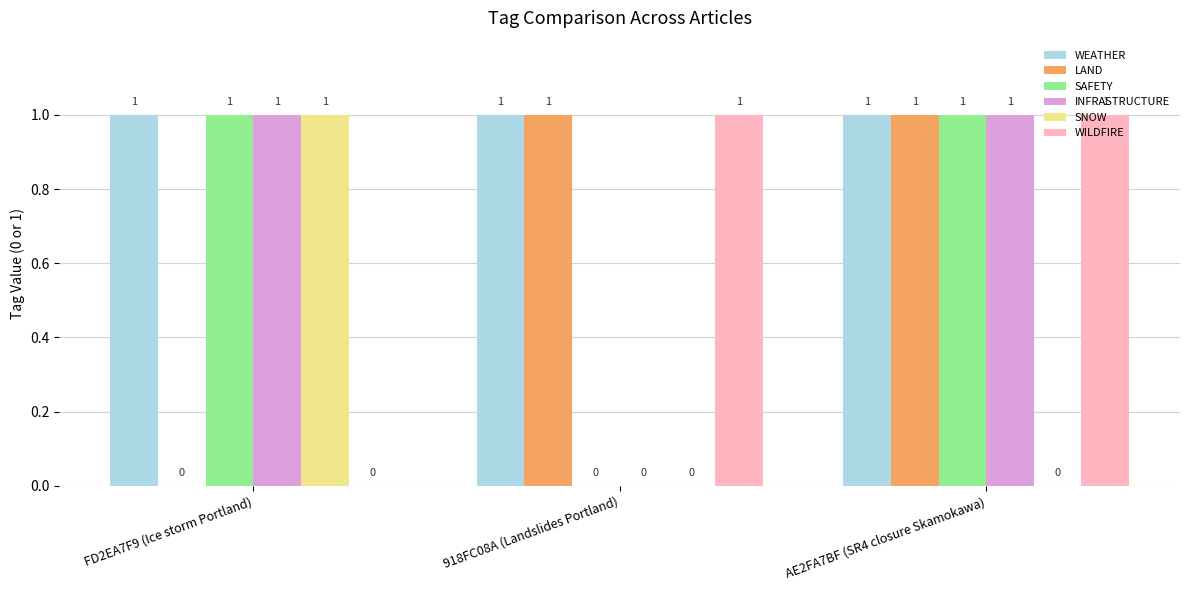

True or false: SAFETY has a value of 0 at 918FC08A (Landslides Portland).

True